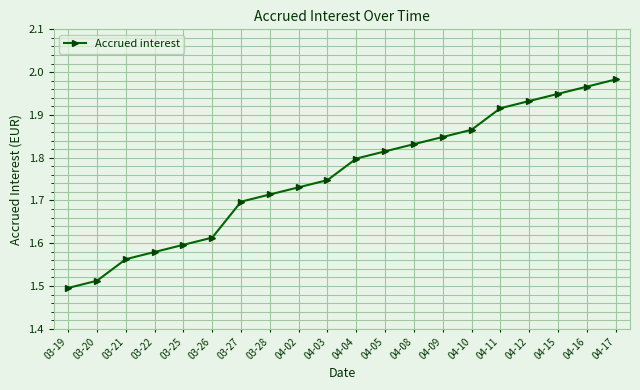

Is it true that the value at 03-19 is 2.4?

False